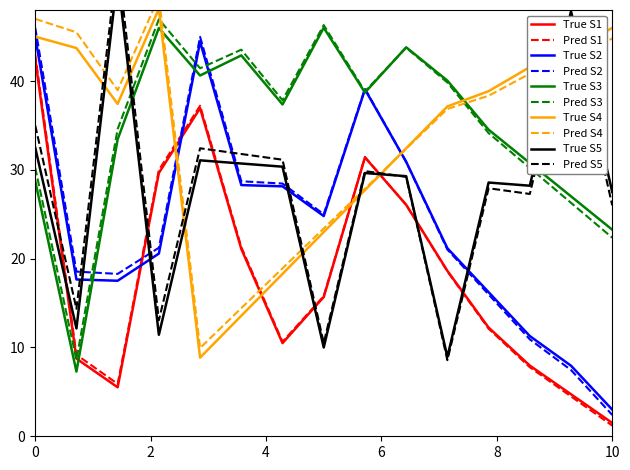

True or false: True S1 and True S2 intersect in this chart.

True